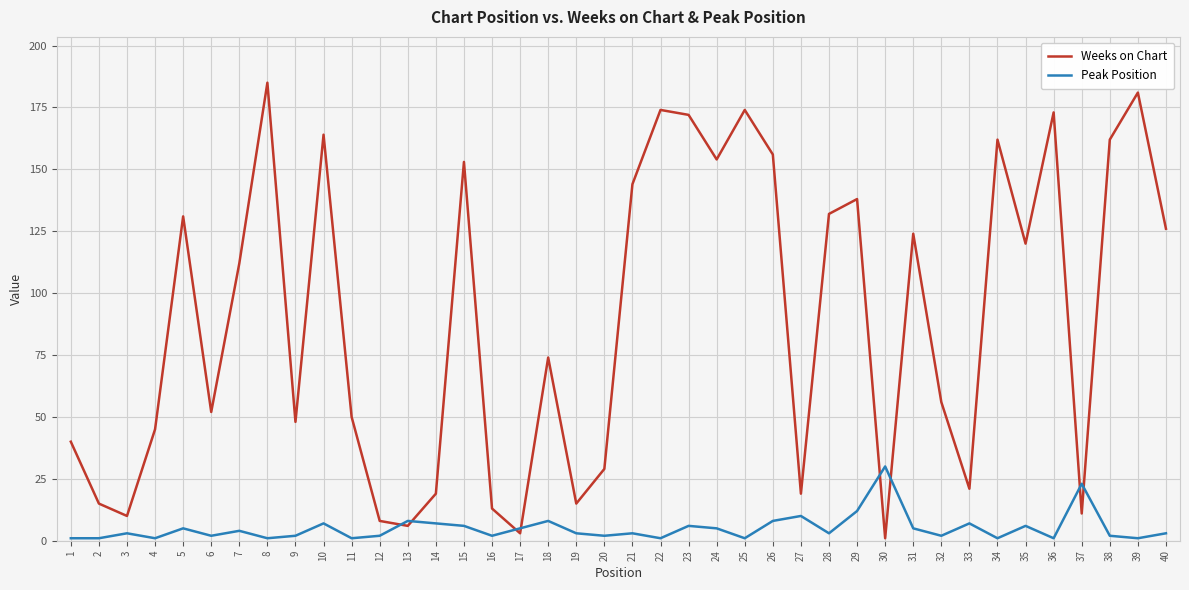

True or false: Weeks on Chart has more than 0 interior local peaks.

True